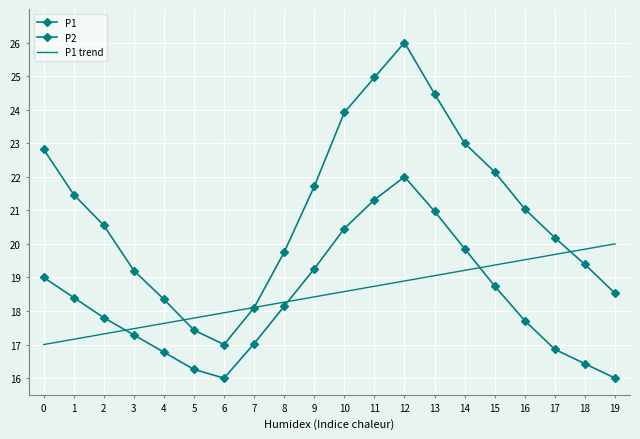

What is the highest value of the P1 trend series?

20.0